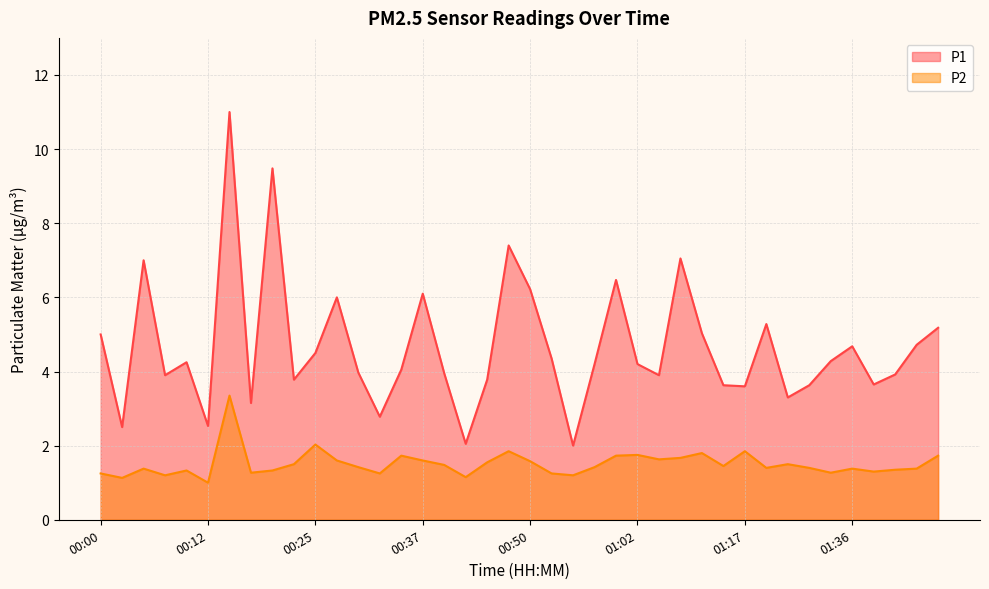

True or false: P1 and P2 cross at least once.

False